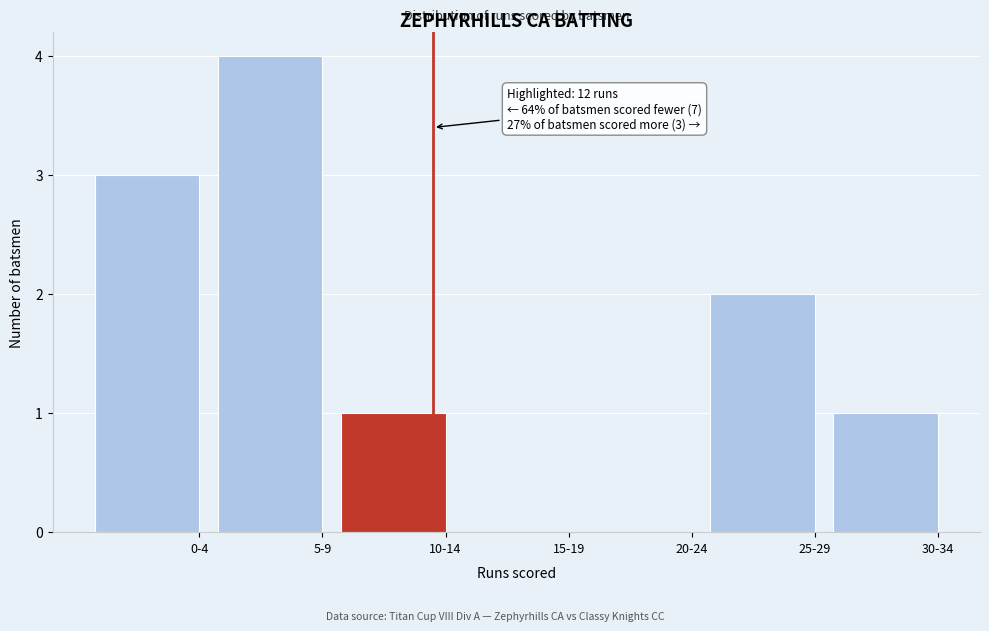

Reading left to right, transcribe all the data shown in this chart.

0-4=3	5-9=4	10-14=1	15-19=0	20-24=0	25-29=2	30-34=1